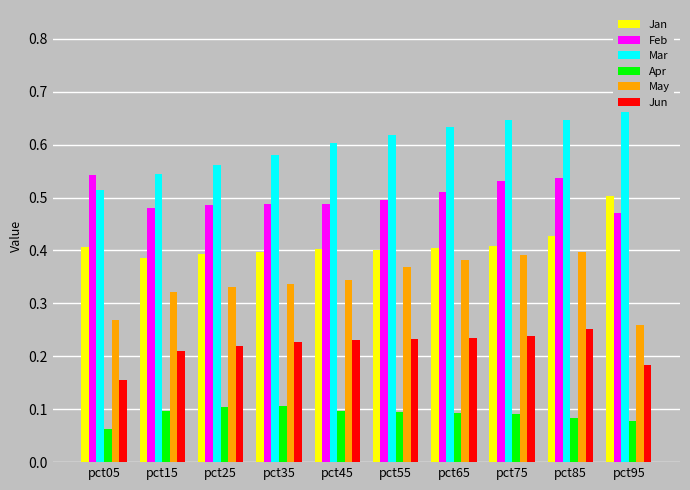

List the series in order of their peak value, highest first.

Mar, Feb, Jan, May, Jun, Apr